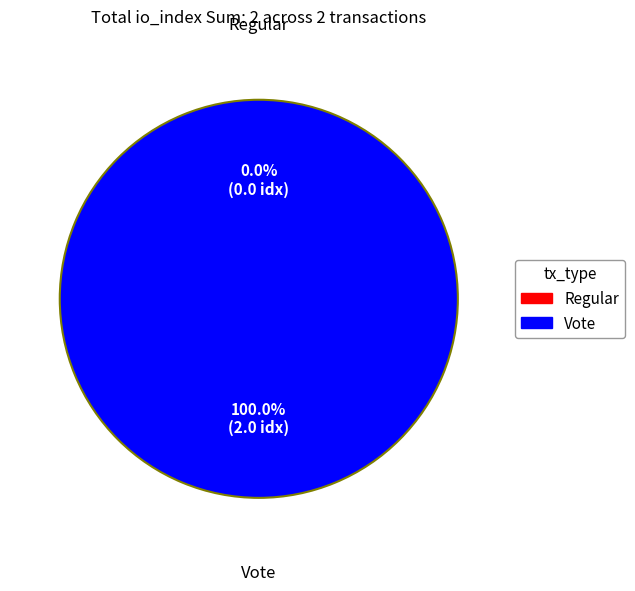

To the nearest percent, what is the difference between the Regular and Vote slice percentages?

100%